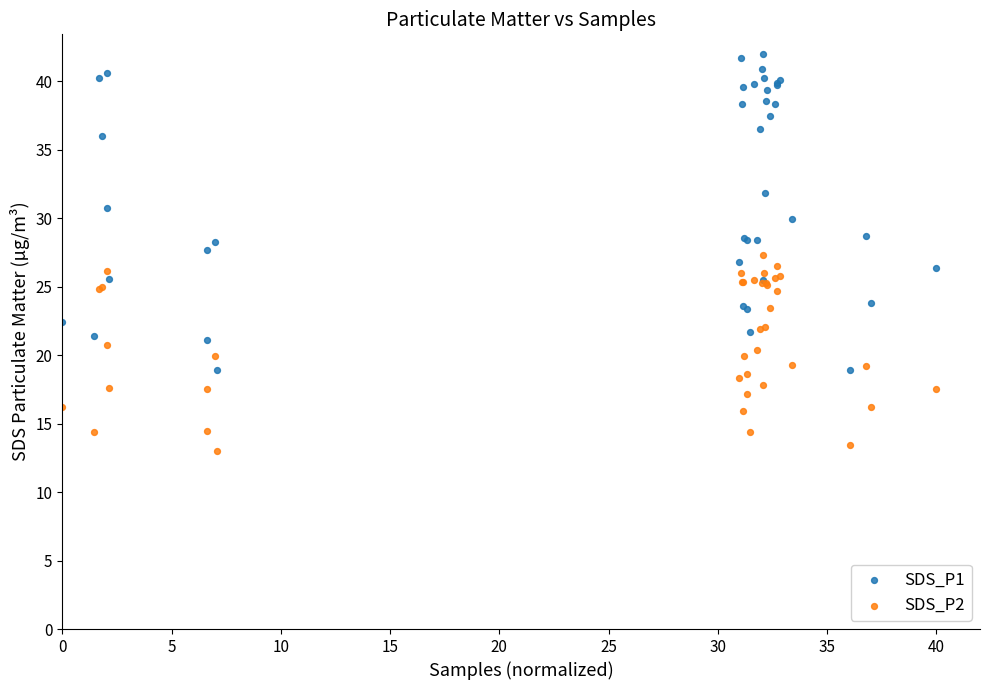

Which series contains the highest Y value?

SDS_P1